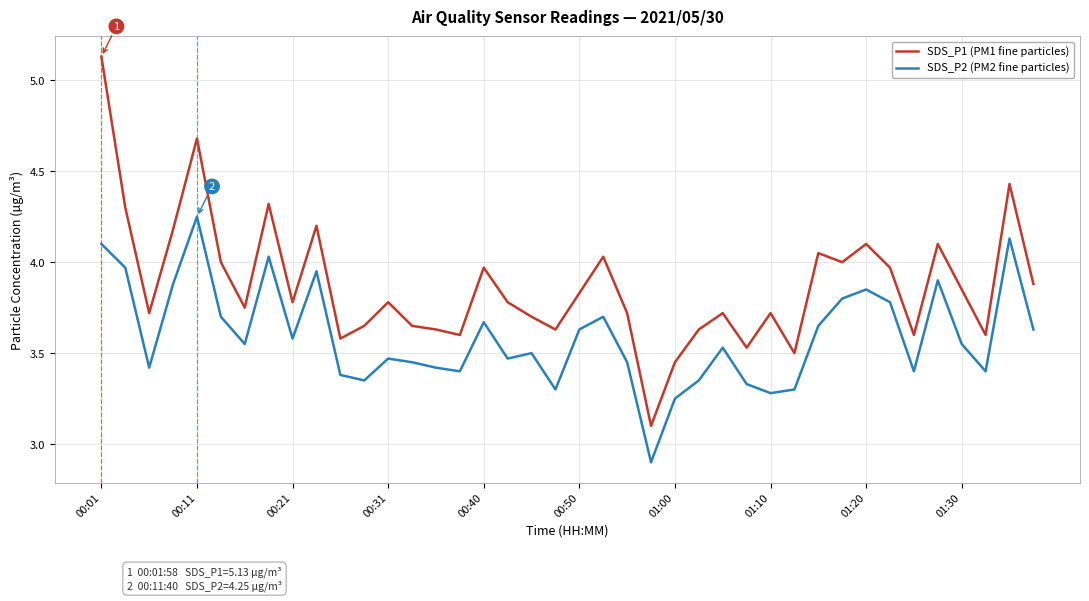

Which series has the widest spread of values?

SDS_P1 (PM1 fine particles)